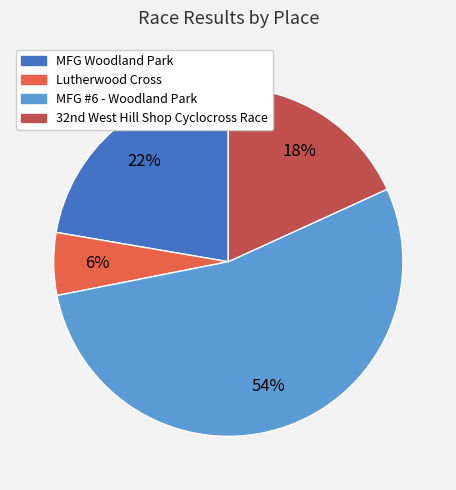

Which category has the biggest portion of the pie?

MFG #6 - Woodland Park